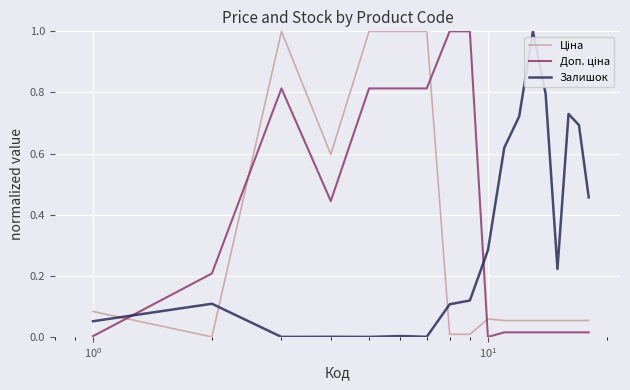

At how many categories does at least one series exceed 0?

18